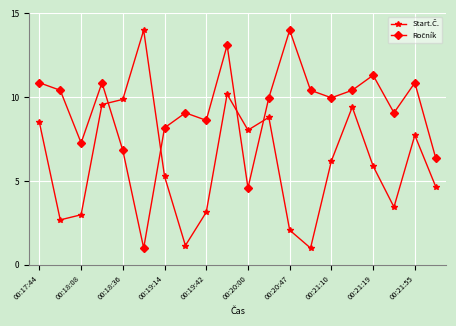

At how many categories does at least one series exceed 5?

20